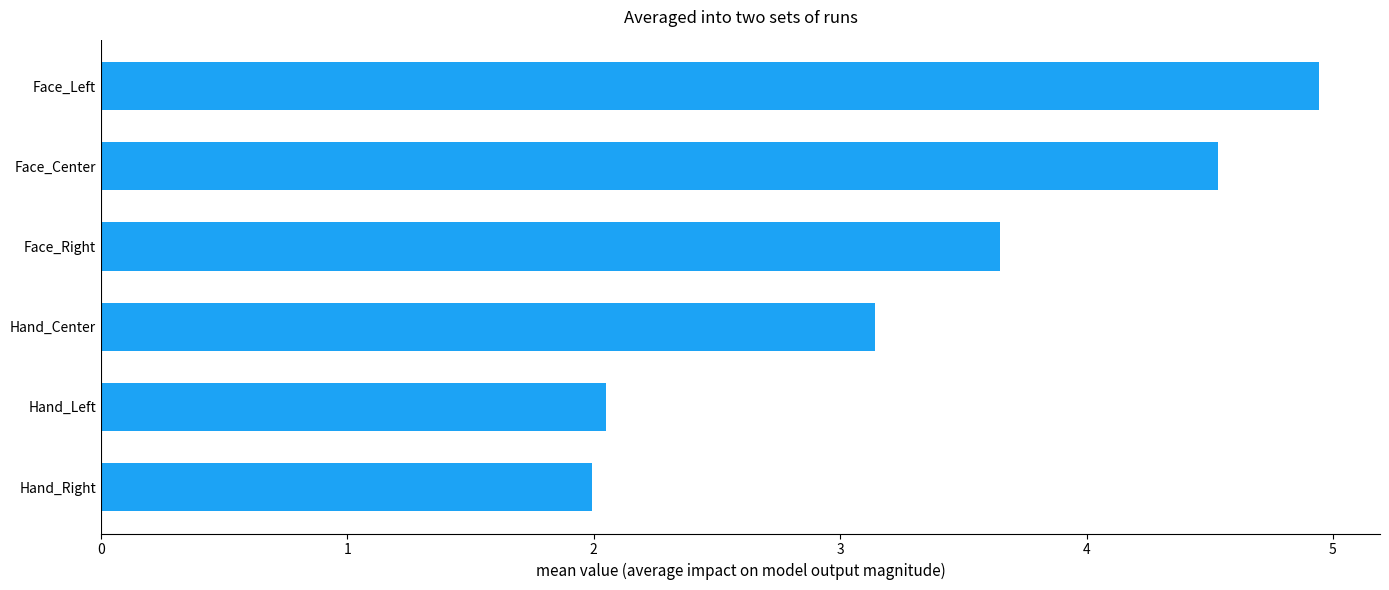

What is the smallest value displayed?

2.0